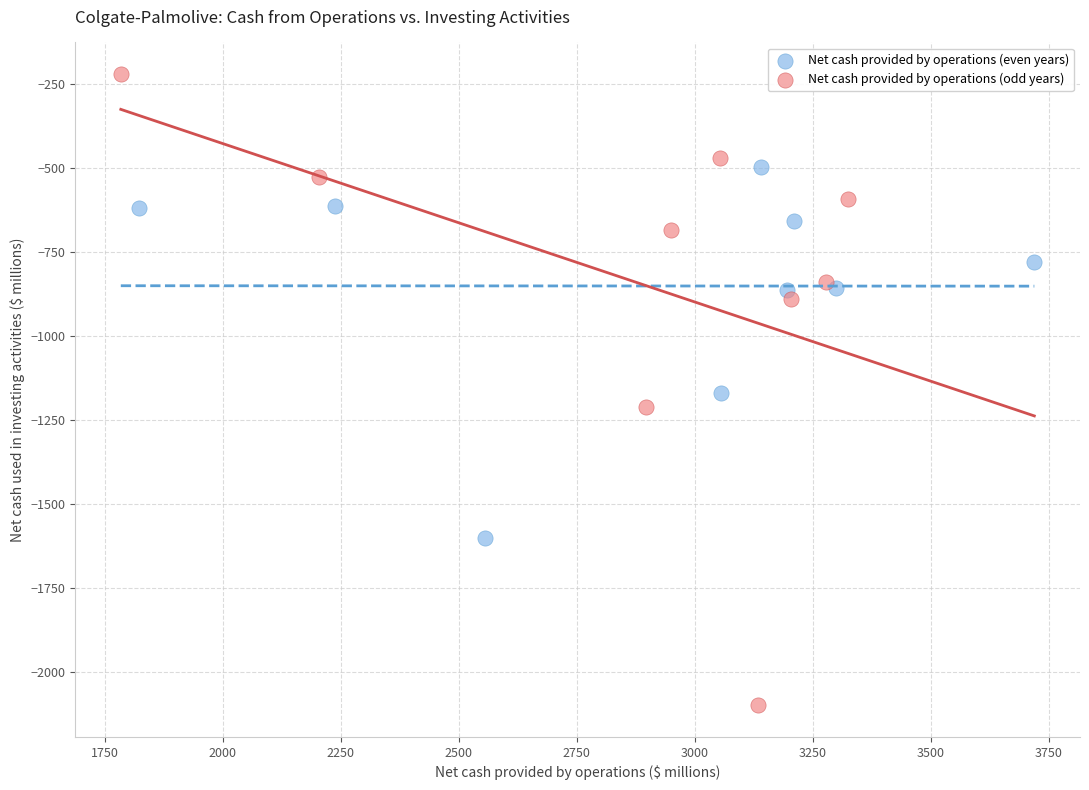

What are all the series names shown in the legend?

Net cash provided by operations (even years), Net cash provided by operations (odd years)